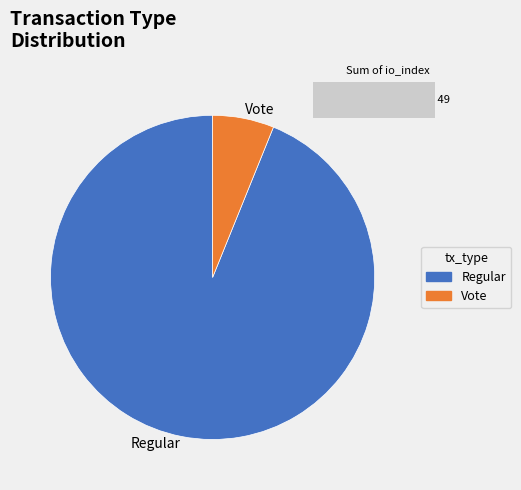

What is the change in value from Regular to Vote?

-43